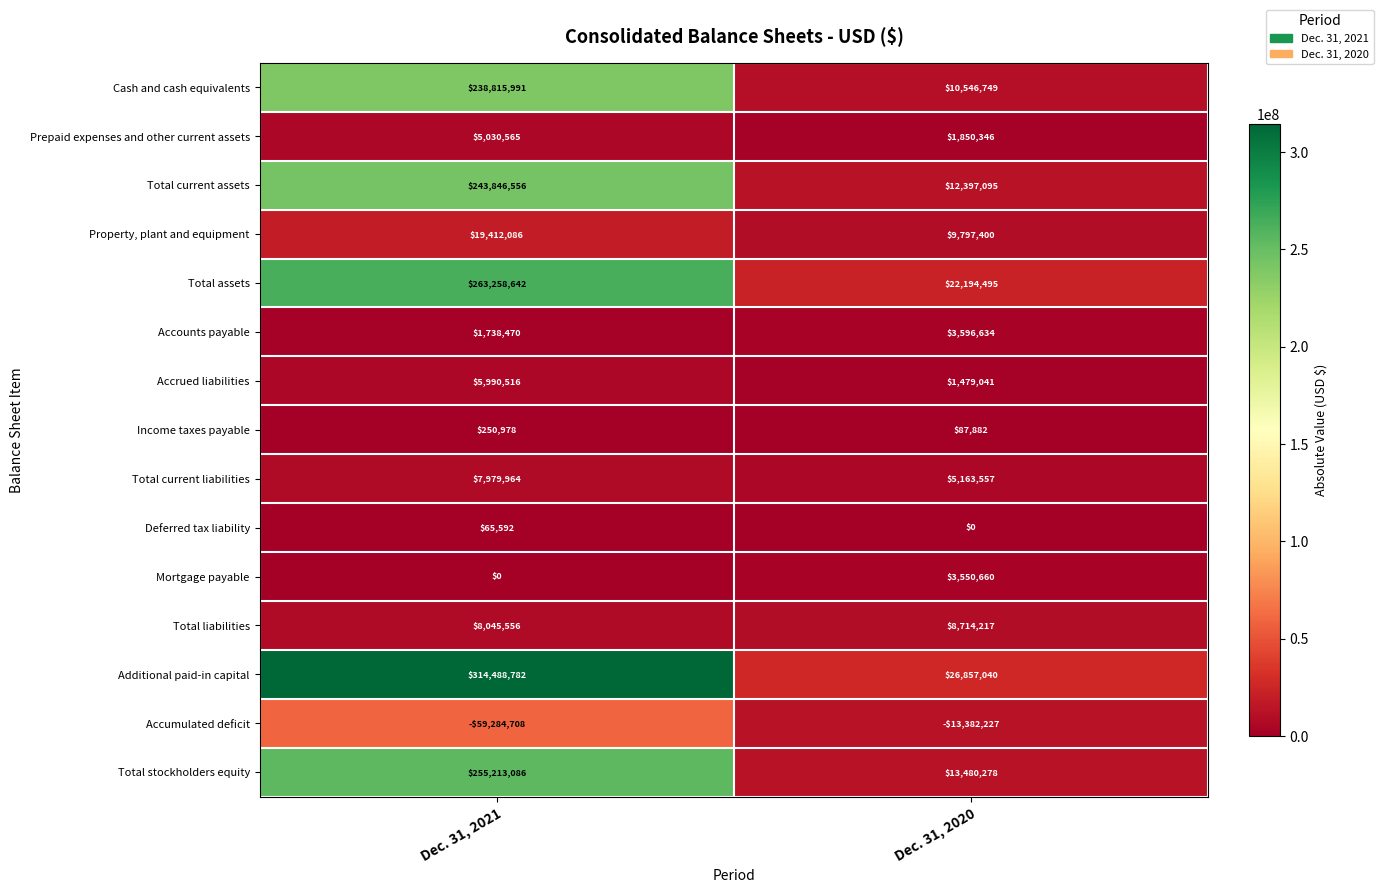

What is the difference between the highest and lowest values at Dec. 31, 2020?

40239267